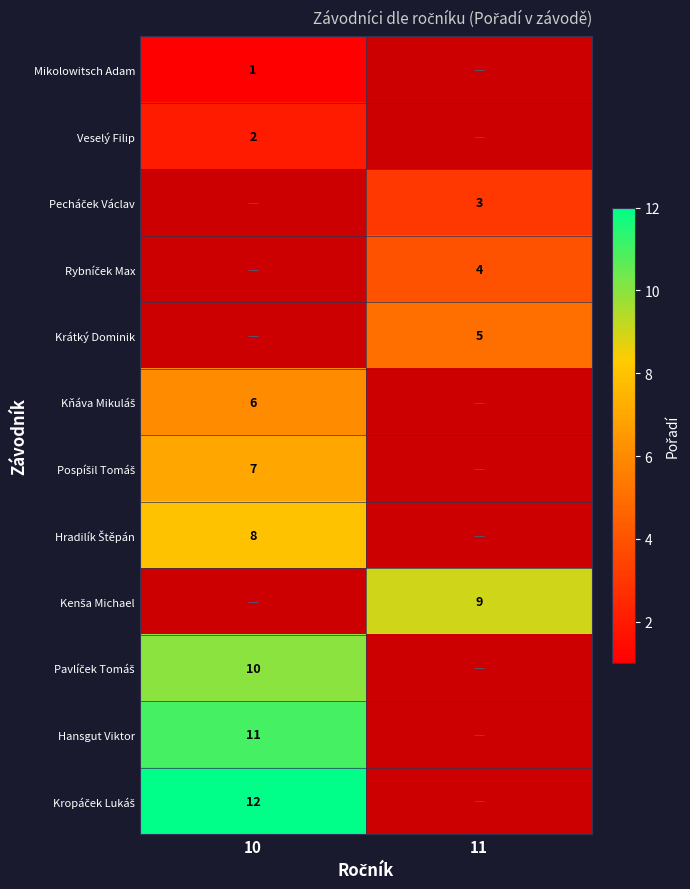

True or false: Hansgut Viktor has a value of 11 at 10.

True